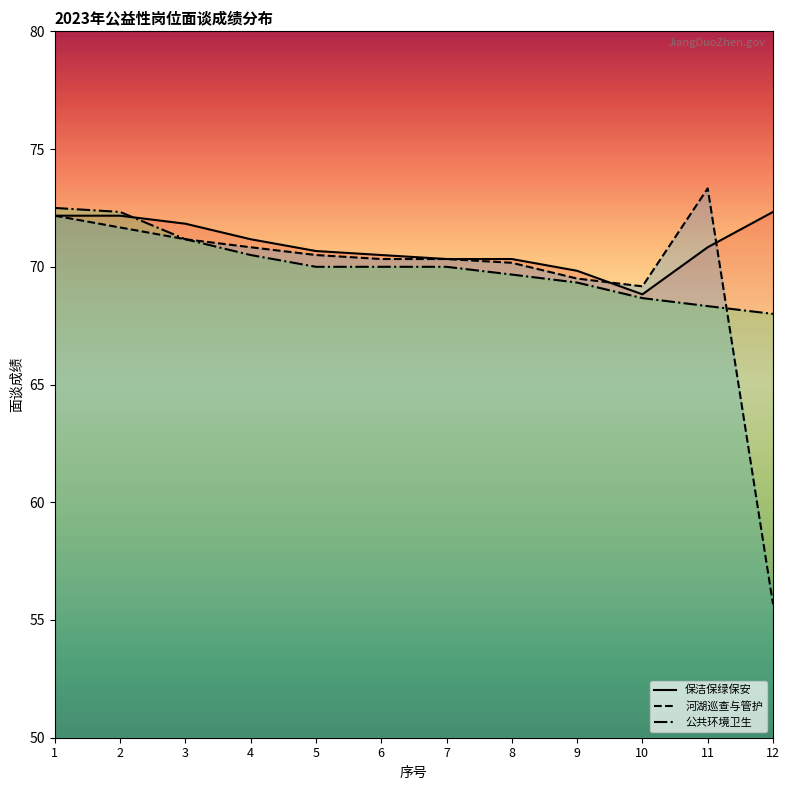

Rank the categories by 河湖巡查与管护 value from lowest to highest.

12, 10, 9, 8, 6, 7, 5, 4, 3, 2, 1, 11